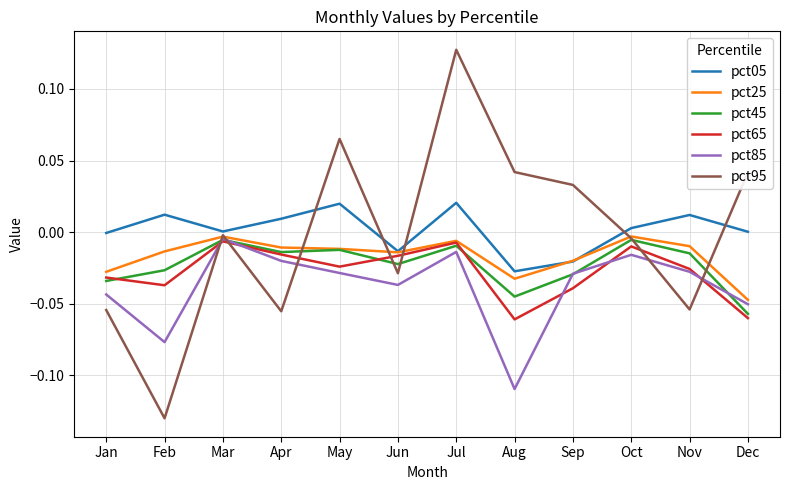

Which series changed the most between Feb and Apr?

pct95